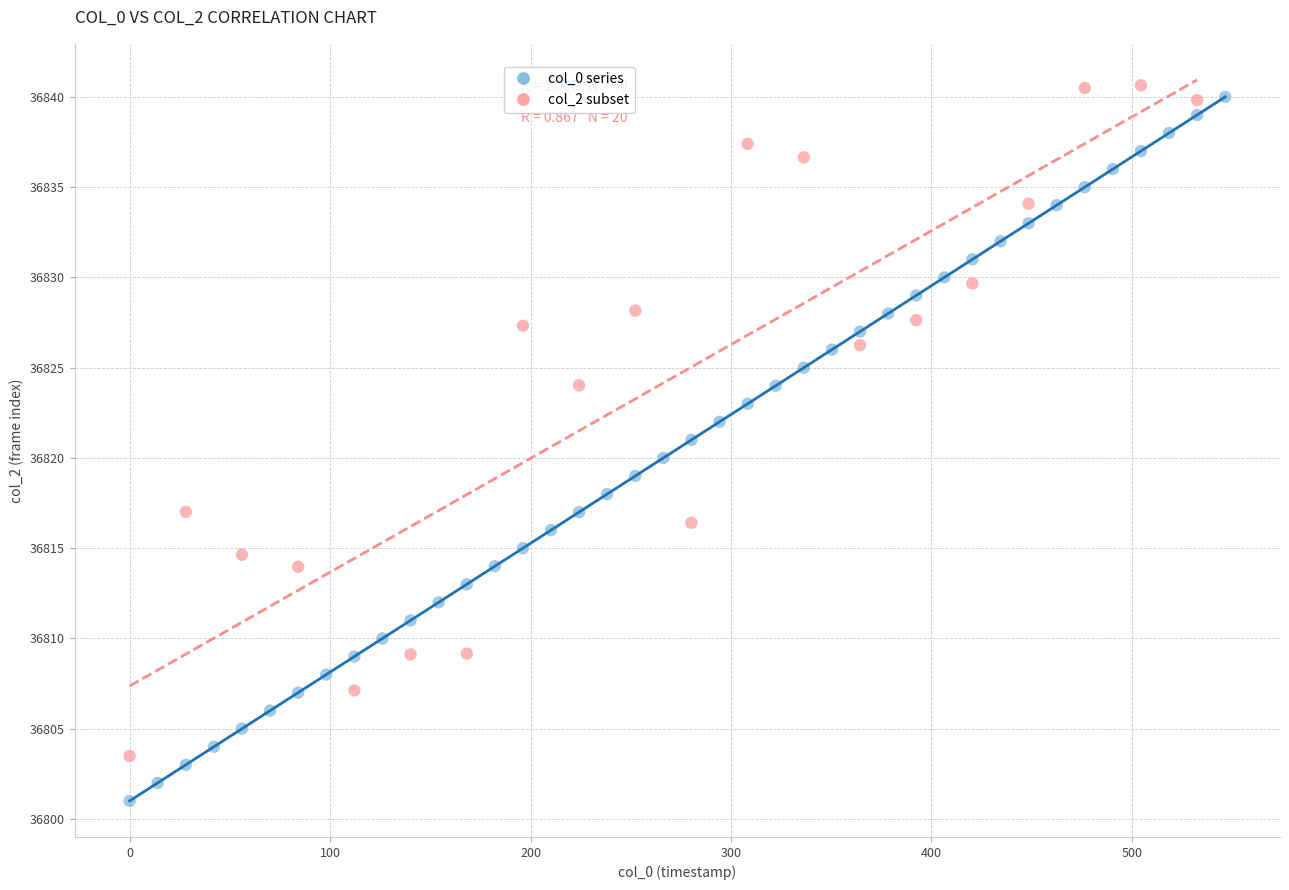

Which series has the largest Y range (max minus min)?

col_0 series